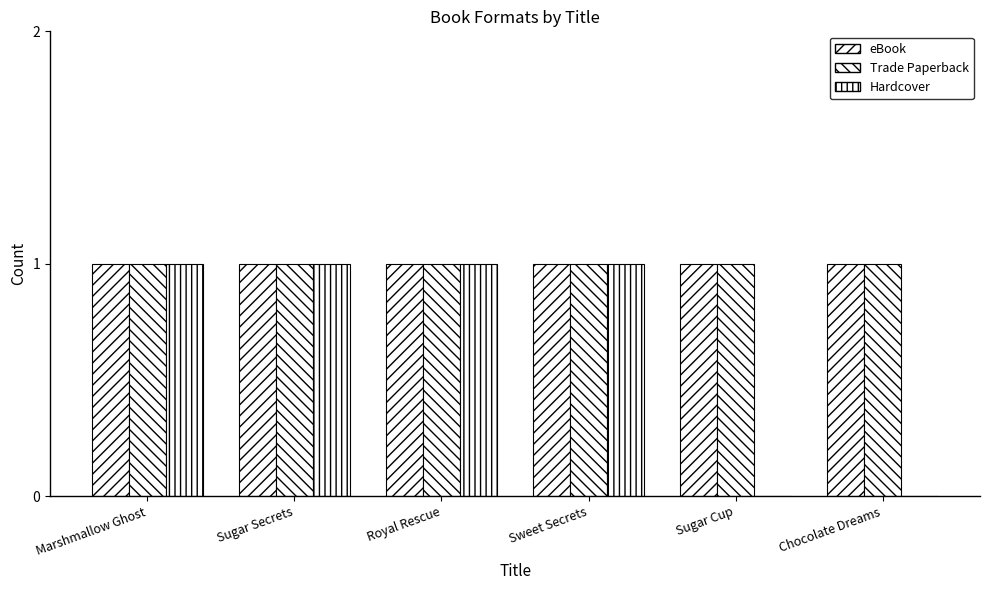

What is the label of the 1st bar from the left?

Marshmallow Ghost